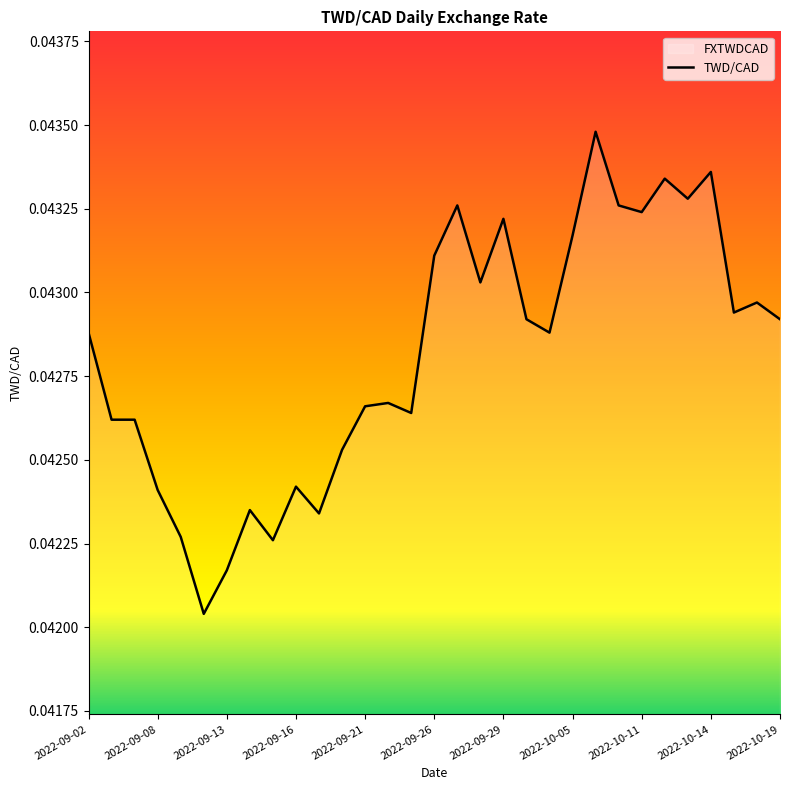

What is the sum of the values at 2022-09-13 and 2022-09-19?

0.1